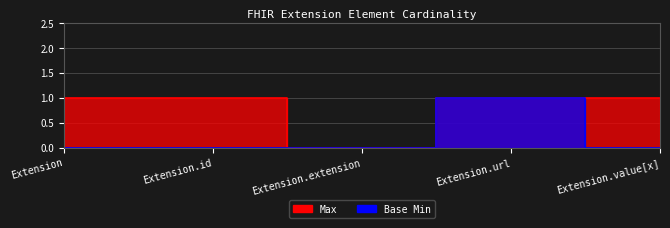

How many lines are shown in the chart?

2